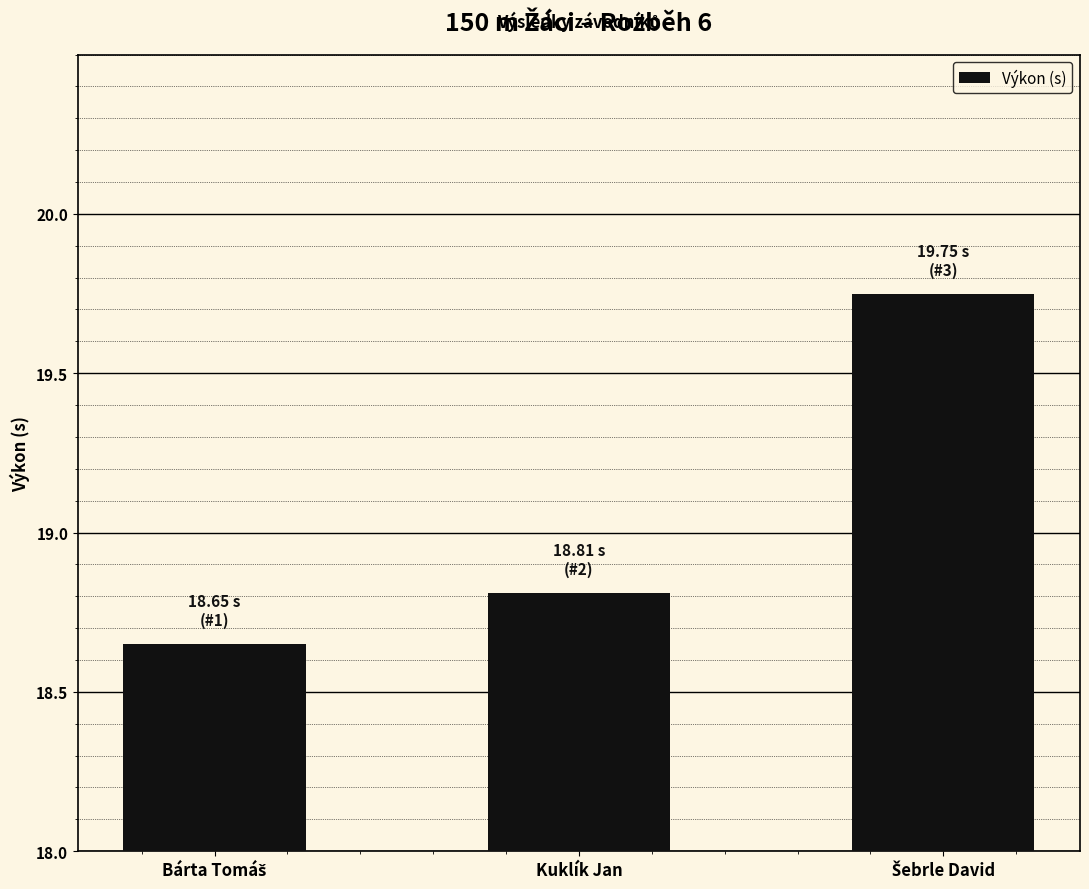

What is the label of the 2nd bar from the left?

Kuklík Jan